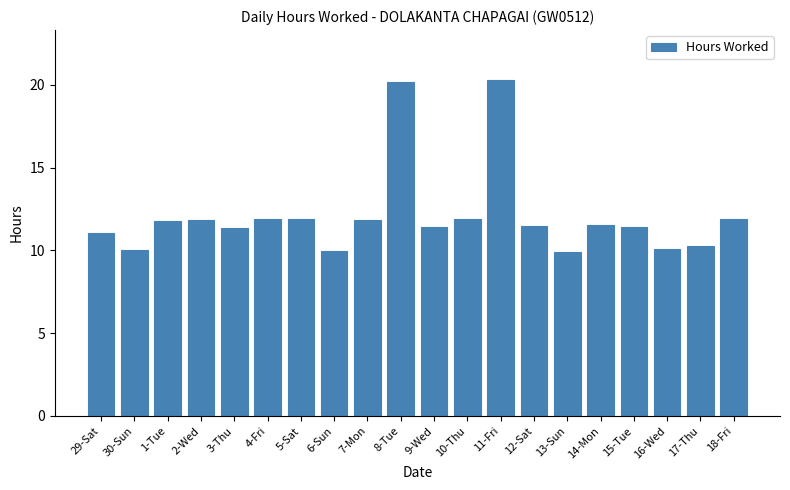

Approximately how many times larger is the value at 4-Fri compared to 9-Wed?

1.0